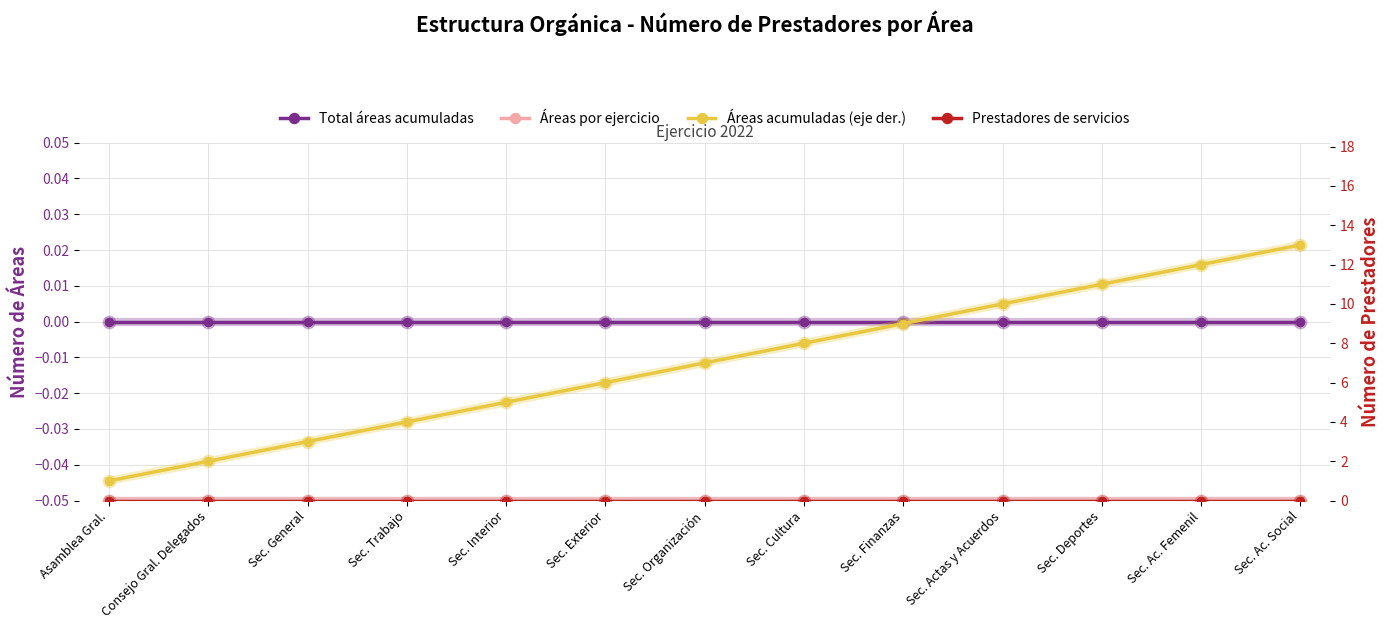

What is the label of the 10th point from the left?

Sec. Actas y Acuerdos